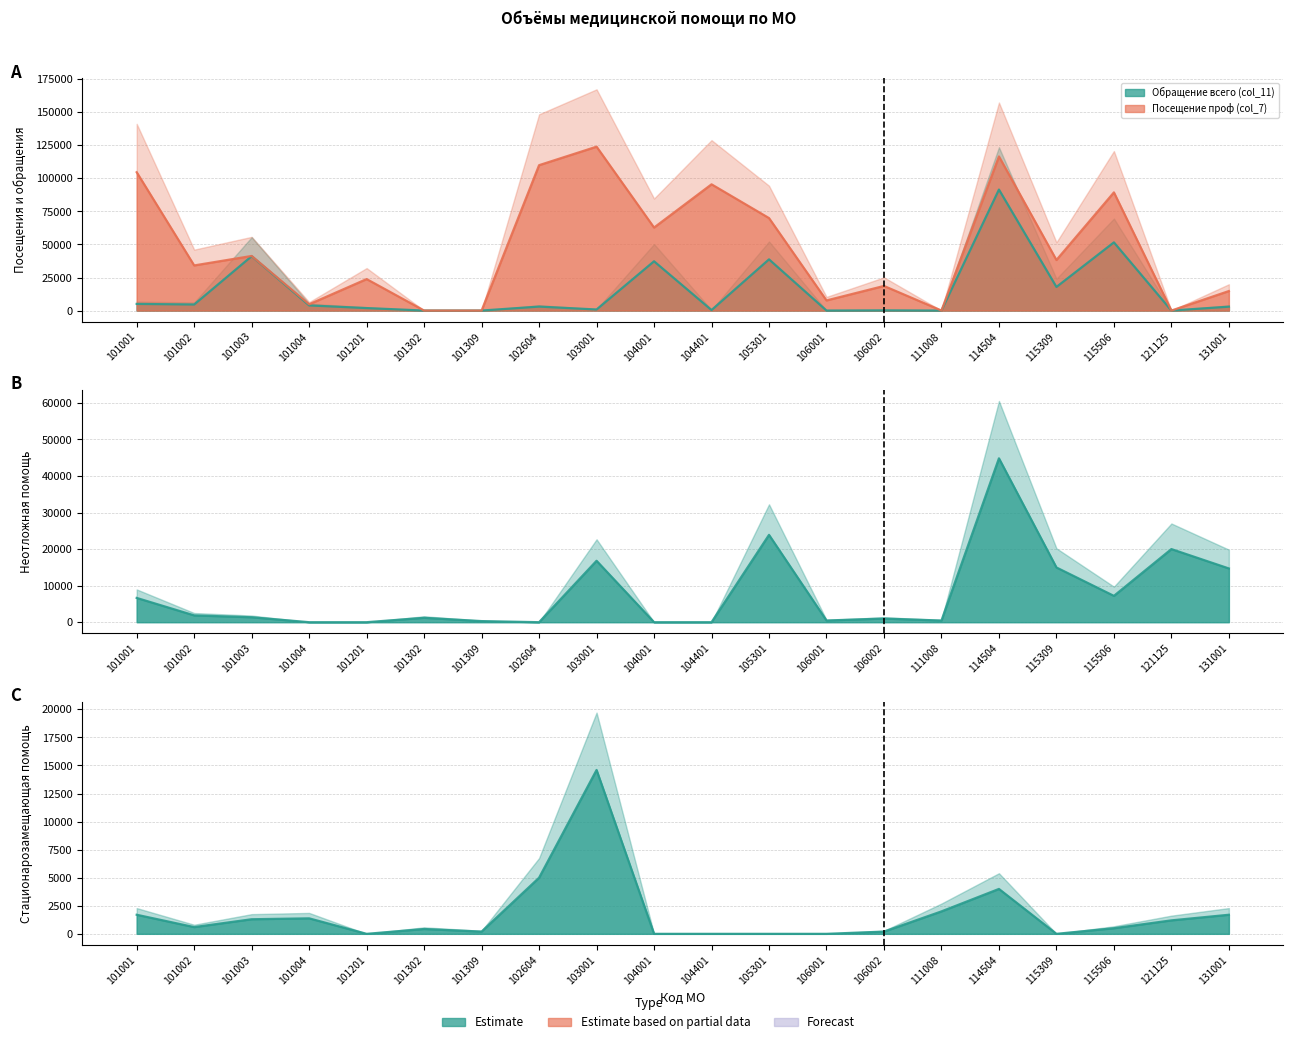

True or false: Неотложная помощь (col_10) has a value of 23890 at 105301.

True